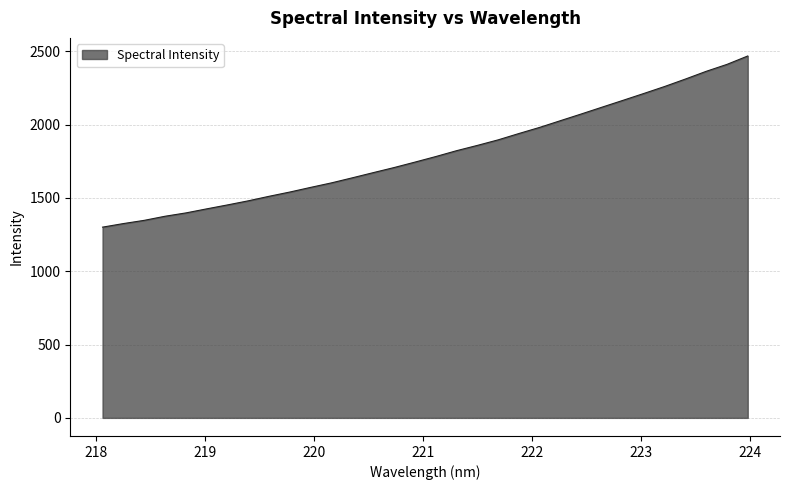

What is the greatest value displayed?

2468.2